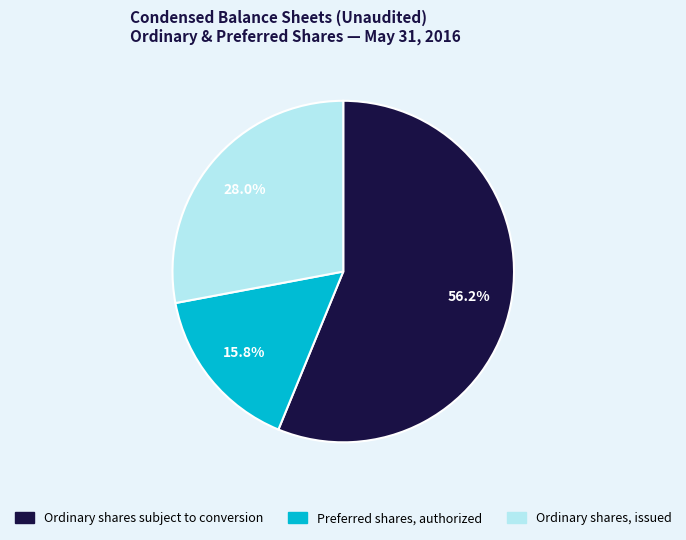

To the nearest percent, what is the difference between the Preferred shares, authorized and Ordinary shares, issued slice percentages?

12%